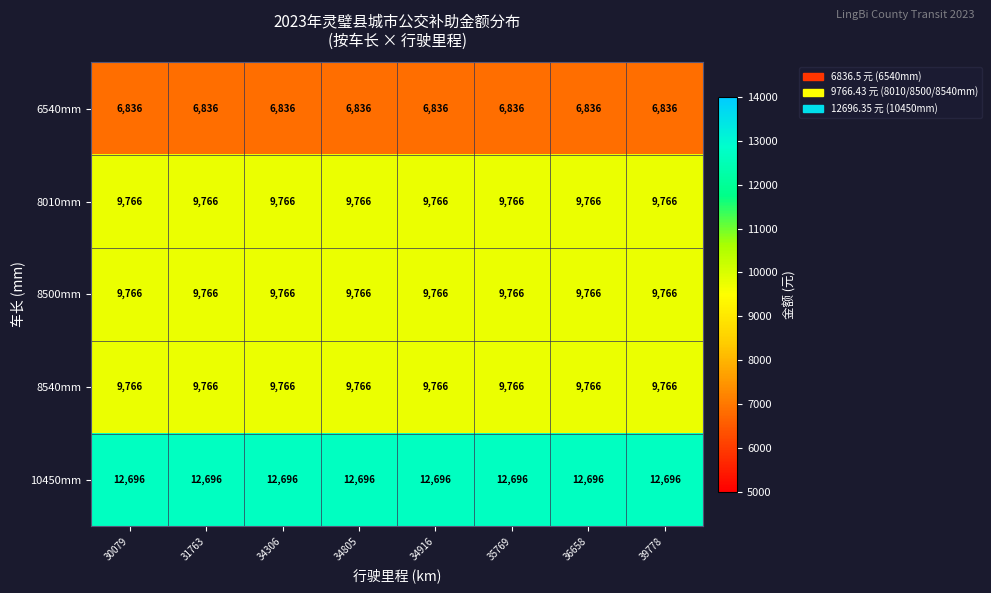

The value of 8010mm at 34916 is 9766. True or false?

True